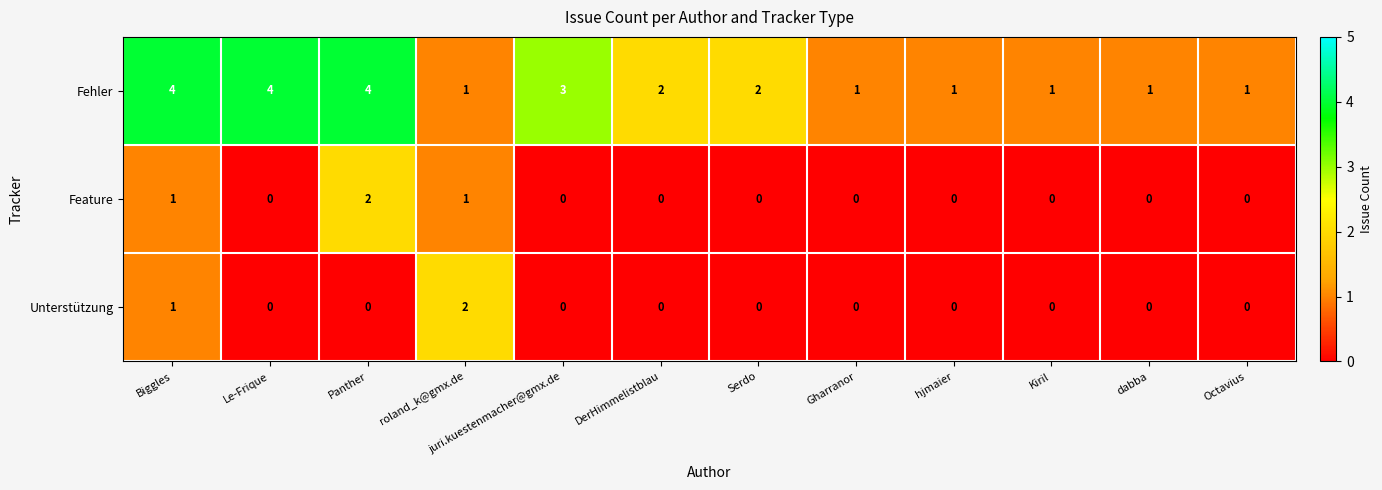

The Fehler series shows 2 at roland_k@gmx.de. True or false?

False